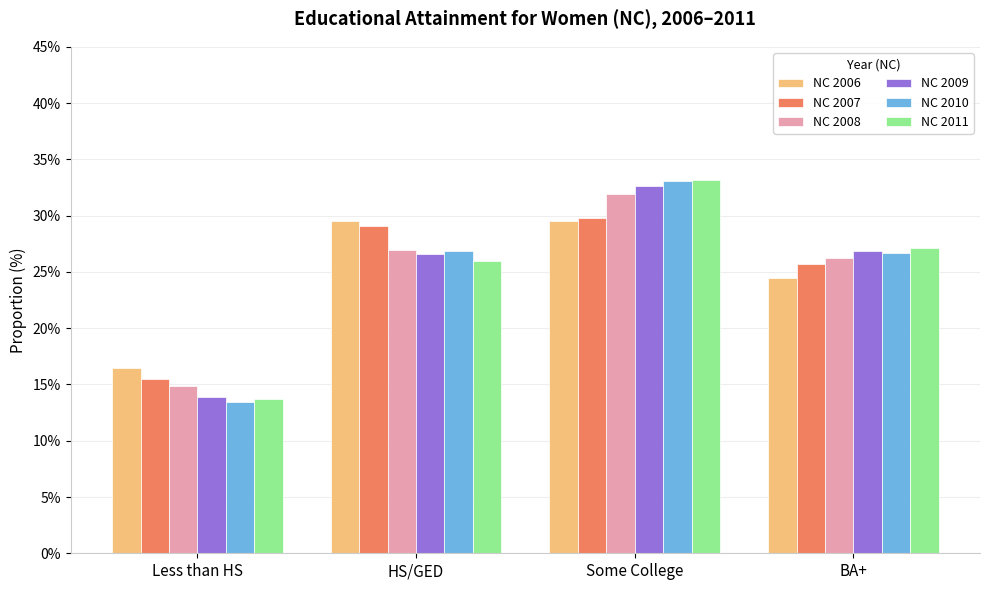

What position from the left is Less than HS?

1